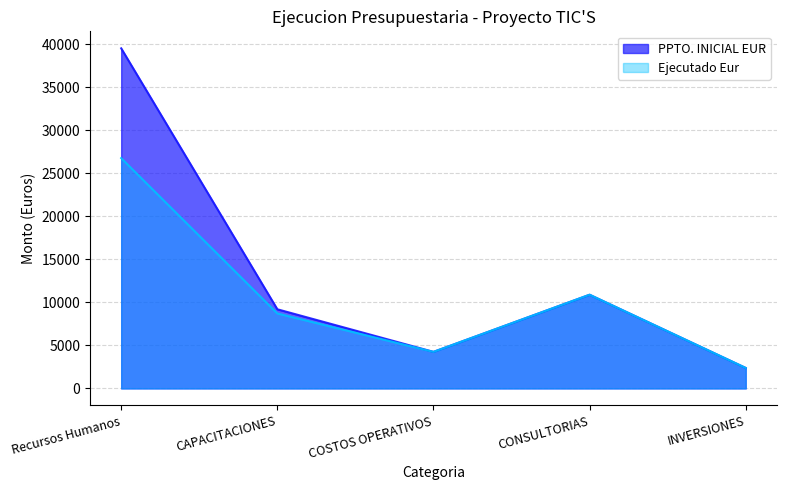

Rank the series by their average value, from highest to lowest.

PPTO. INICIAL EUR, Ejecutado Eur